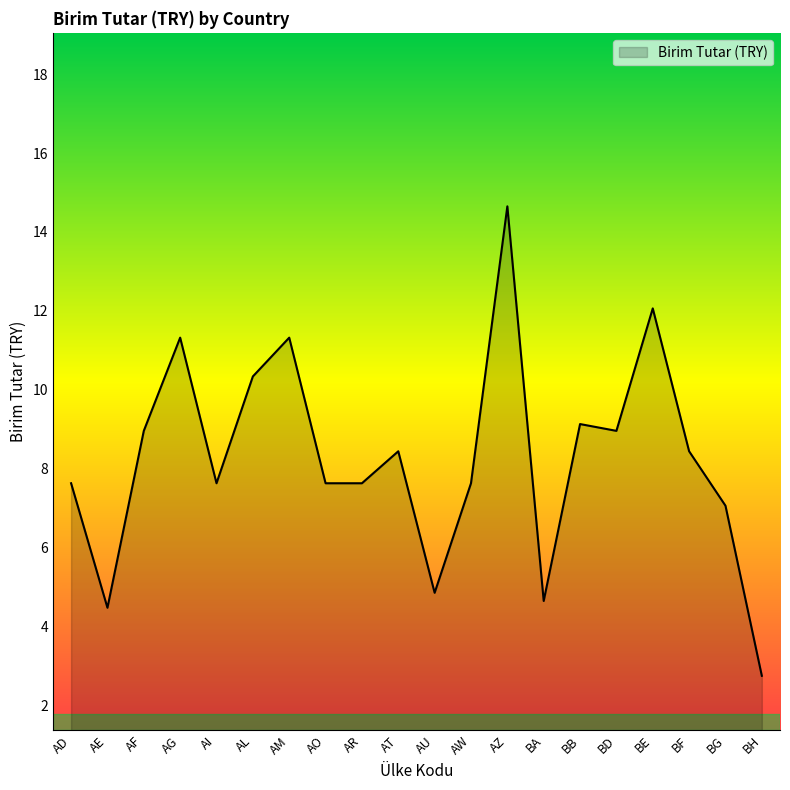

Is it true that the value at AW is 3.6?

False